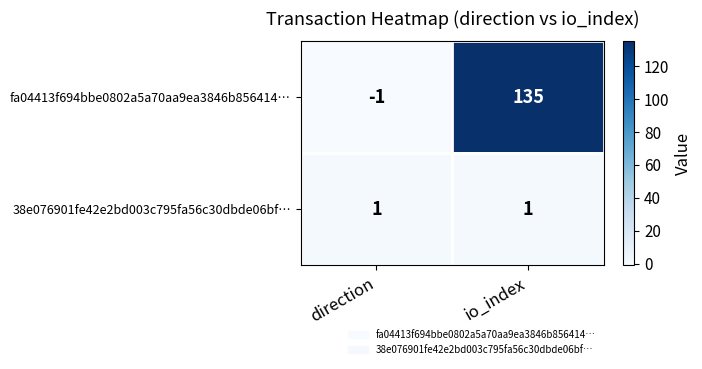

What is the total value across all series at io_index?

136